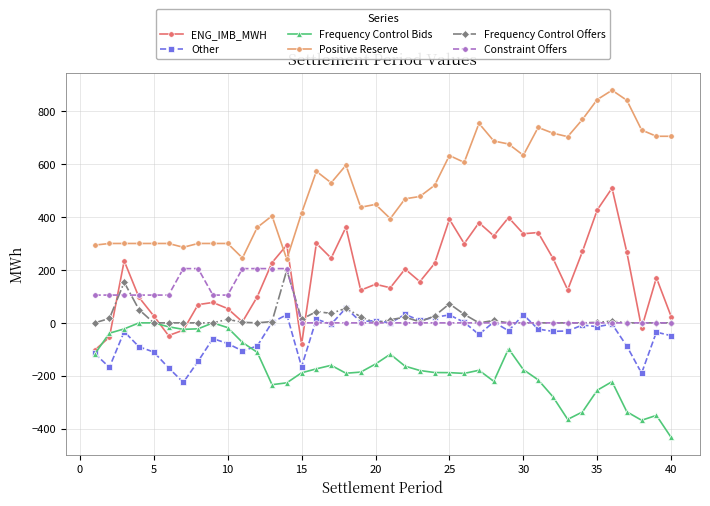

True or false: Positive Reserve has more than 2 interior local peaks.

True